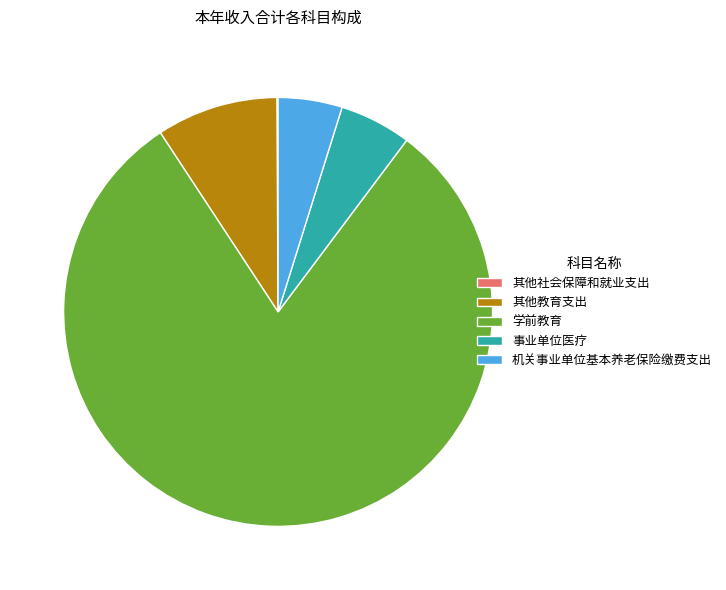

Which slice is the largest?

学前教育